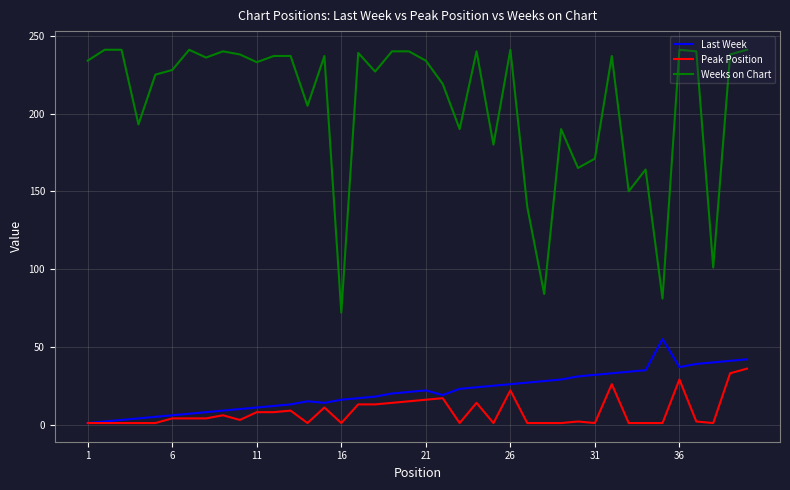

What is the minimum value for Weeks on Chart?

72